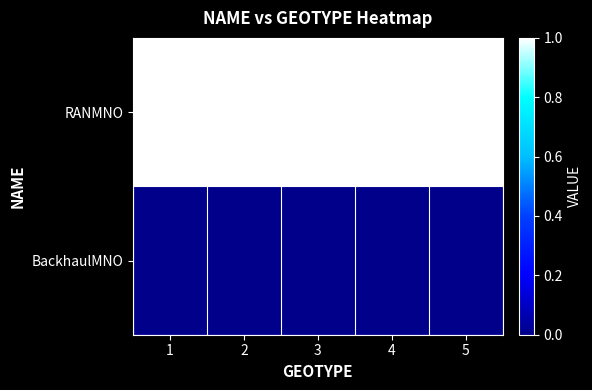

Count the number of categories in the chart.

5